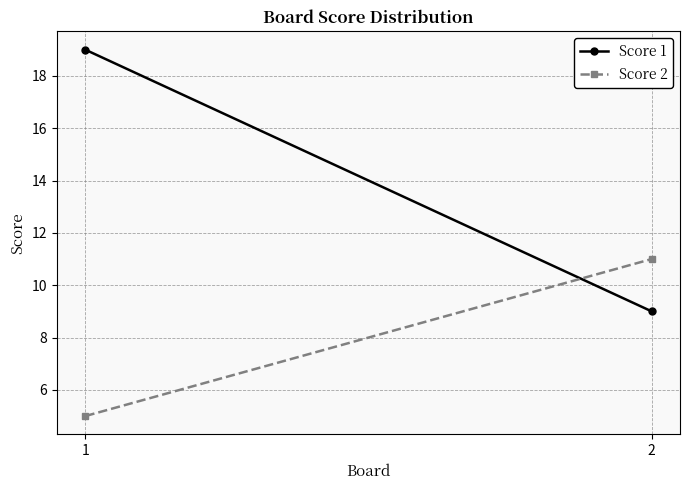

Which series changed the most between 1 and 2?

Score 1